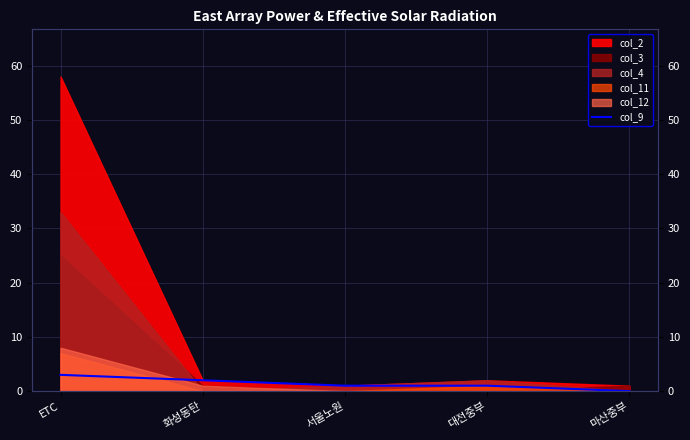

How many data points does each series have?

5